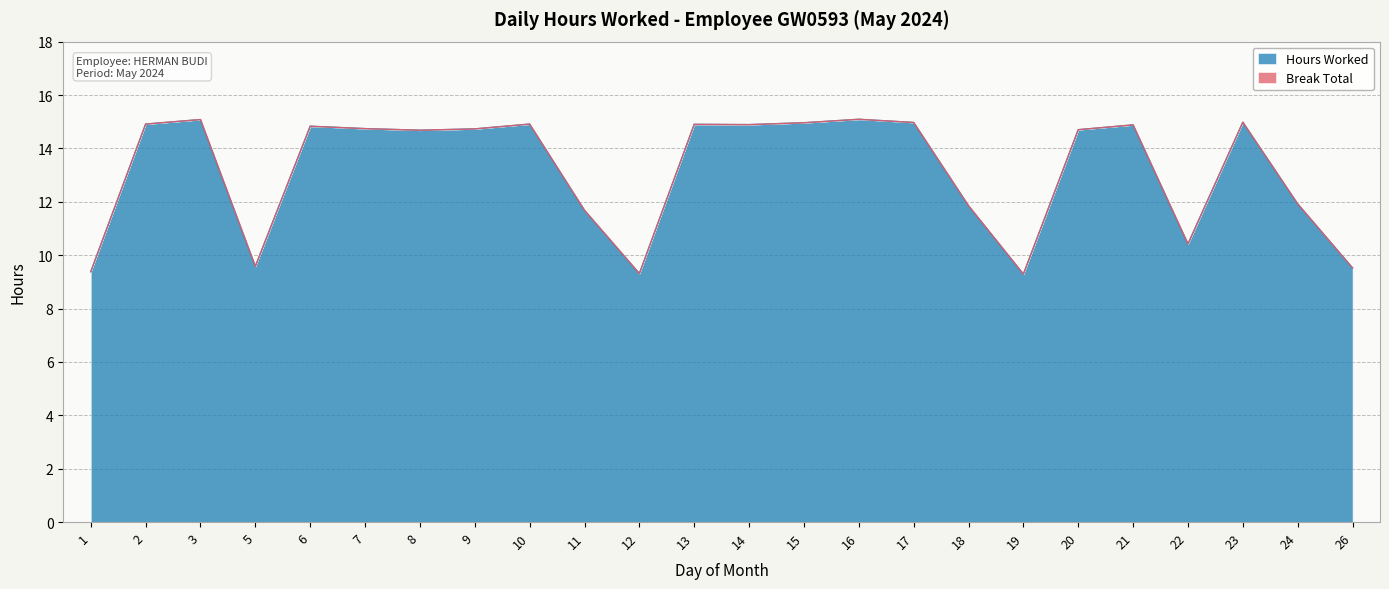

True or false: there are more than 2 points higher than both neighbors.

True